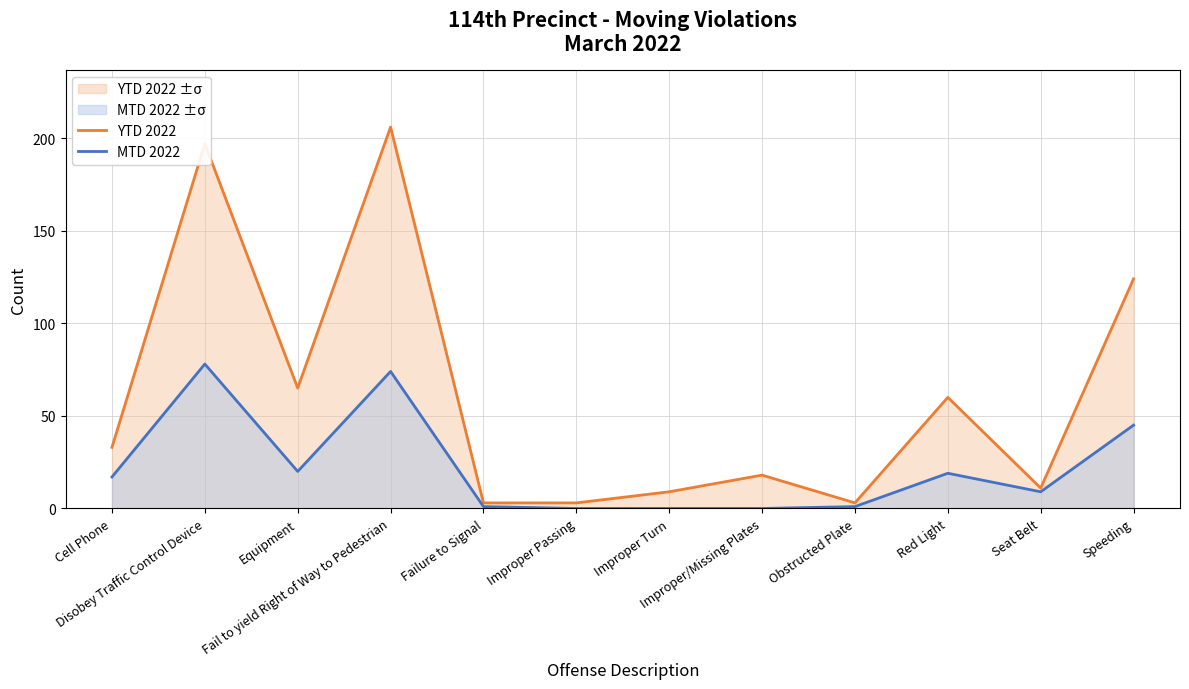

Reading left to right, extract all data points from this chart.

YTD 2022: Cell Phone=33	Disobey Traffic Control Device=197	Equipment=65	Fail to yield Right of Way to Pedestrian=206	Failure to Signal=3	Improper Passing=3	Improper Turn=9	Improper/Missing Plates=18	Obstructed Plate=3	Red Light=60	Seat Belt=11	Speeding=124
MTD 2022: Cell Phone=17	Disobey Traffic Control Device=78	Equipment=20	Fail to yield Right of Way to Pedestrian=74	Failure to Signal=1	Improper Passing=0	Improper Turn=0	Improper/Missing Plates=0	Obstructed Plate=1	Red Light=19	Seat Belt=9	Speeding=45